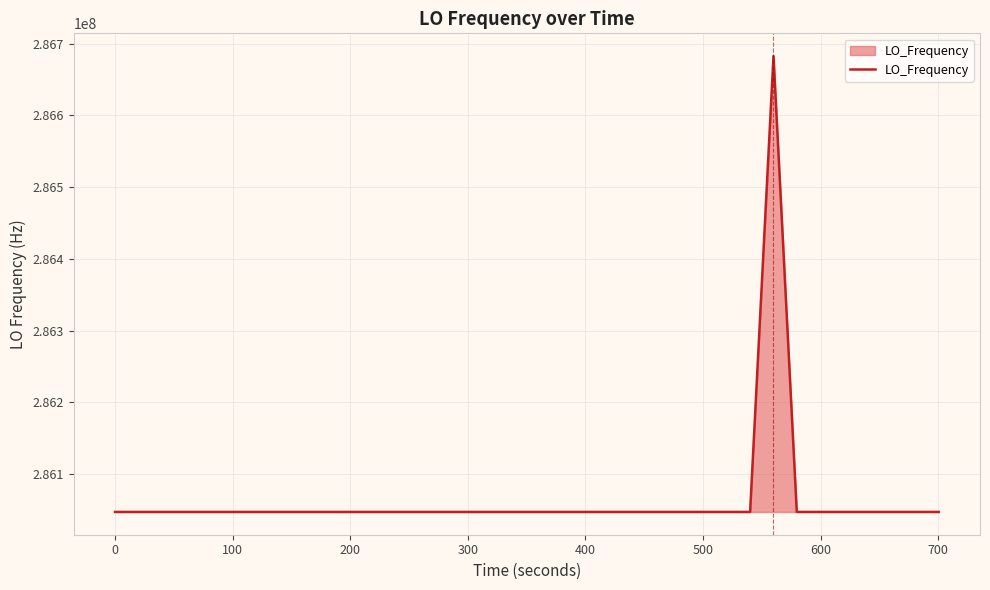

Count the number of values greater than 286047000.

21